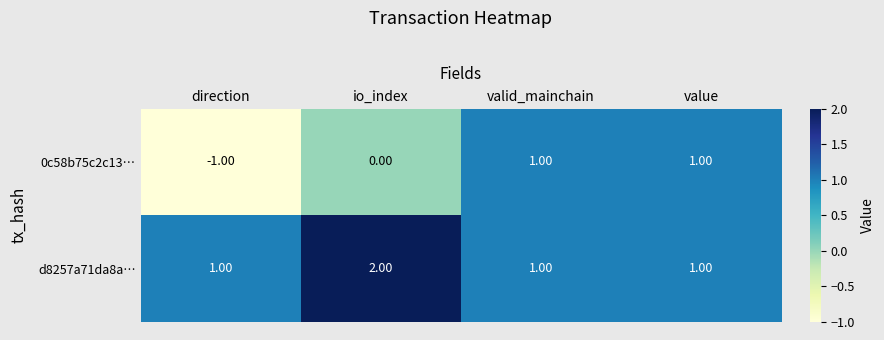

At which label is 0c58b75c2c13… closest to 0?

io_index